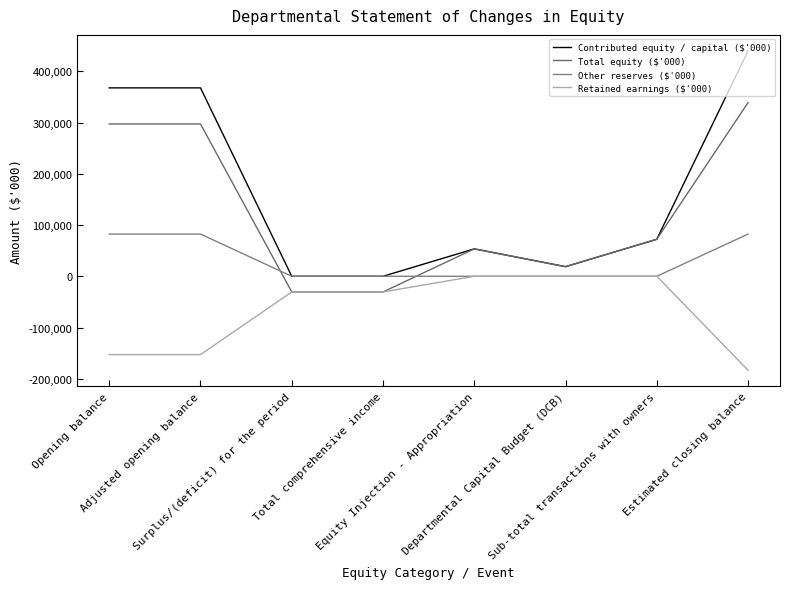

How many interior local peaks does the Total equity ($'000) series have?

1